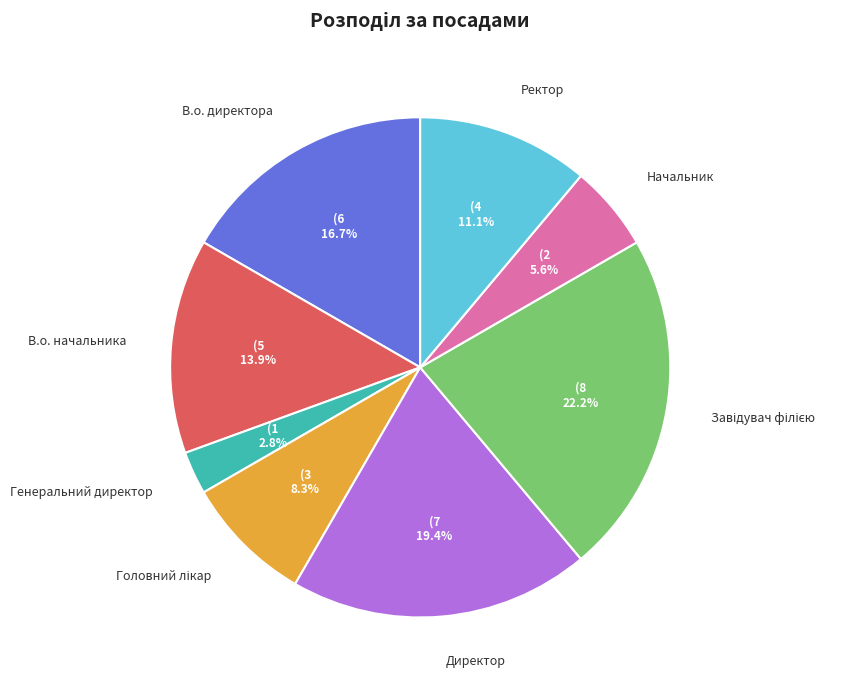

True or false: Директор accounts for 8% of the total.

False